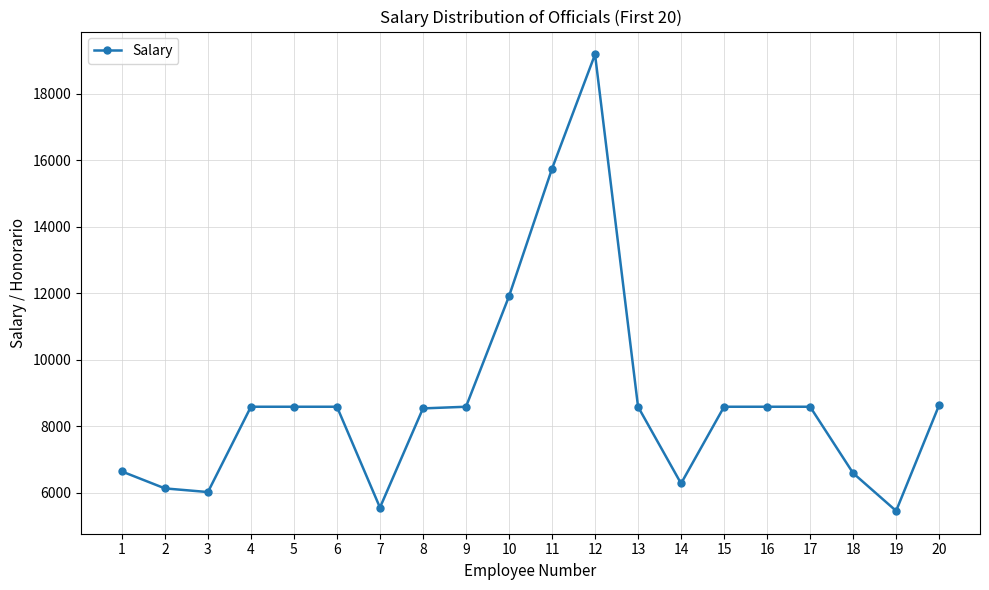

True or false: the data has more than 0 interior local peaks.

True